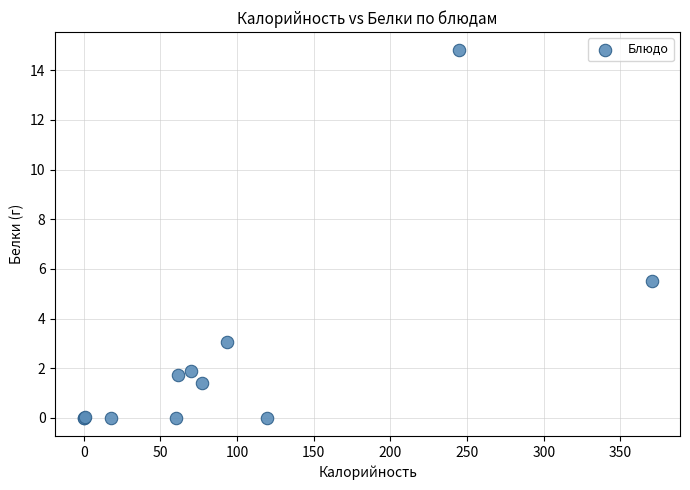

What Y value in the scatter plot is closest to 7?

5.5